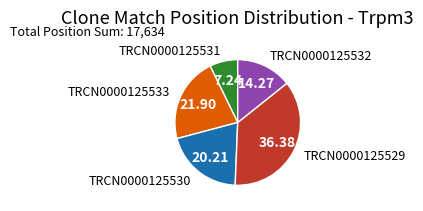

The TRCN0000125532 slice represents 14% of the pie. True or false?

True